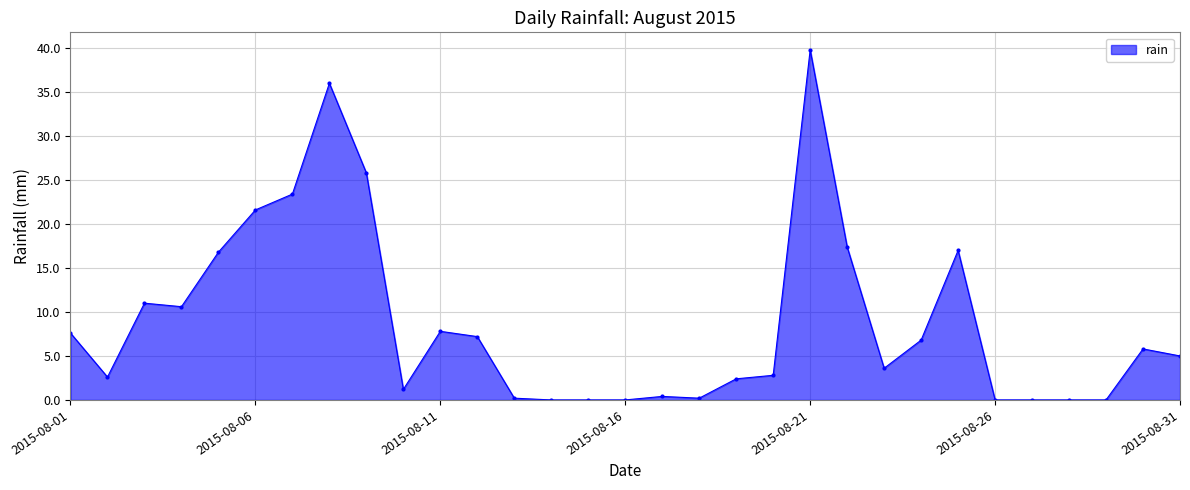

True or false: there are more than 1 points higher than both neighbors.

True